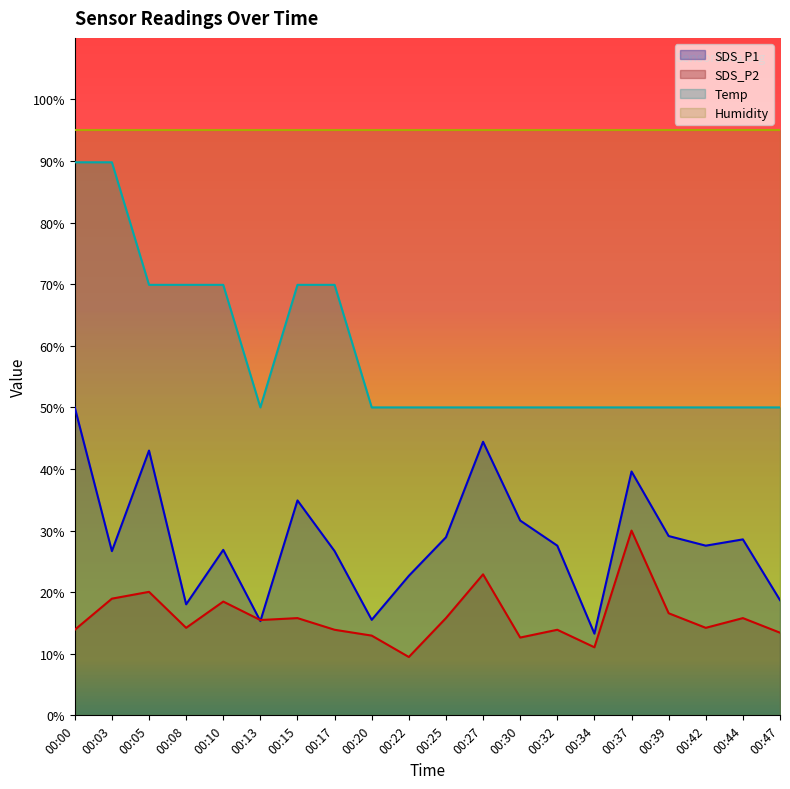

The SDS_P1 series shows 15.3 at 00:13. True or false?

True